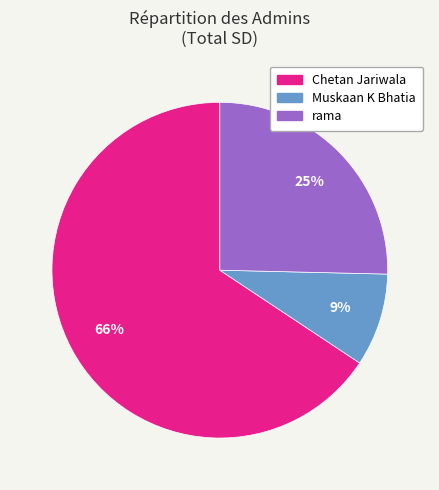

To the nearest percent, what is the combined percentage of Chetan Jariwala and rama?

91%